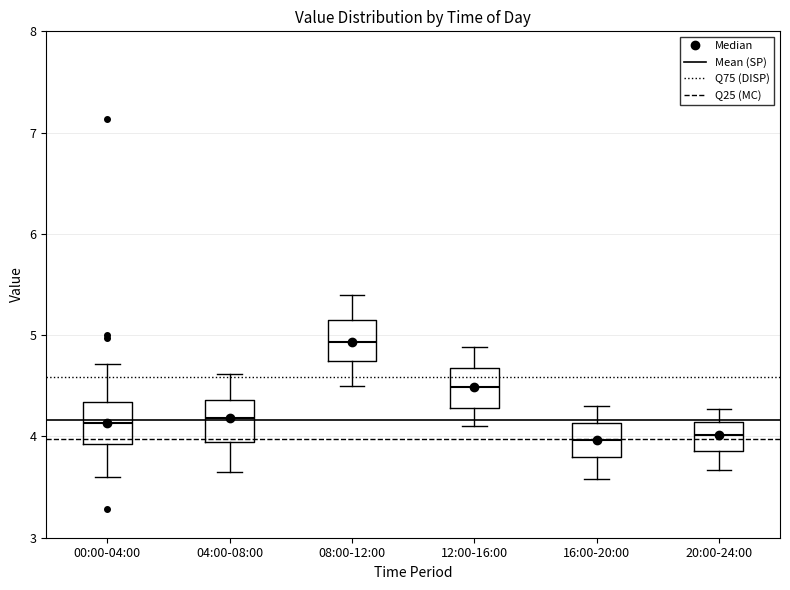

Reading left to right, read every box against the y-axis: the position of its median line, the range the box covers, and the ends of its whiskers. The values are not printed on the chart, so give them approximately, as read against the axis.

00:00-04:00: median 4.1, box 3.9 to 4.3, whiskers 3.6 to 4.7
04:00-08:00: median 4.2, box 3.9 to 4.4, whiskers 3.7 to 4.6
08:00-12:00: median 4.9, box 4.7 to 5.2, whiskers 4.5 to 5.4
12:00-16:00: median 4.5, box 4.3 to 4.7, whiskers 4.1 to 4.9
16:00-20:00: median 4.0, box 3.8 to 4.1, whiskers 3.6 to 4.3
20:00-24:00: median 4.0, box 3.9 to 4.1, whiskers 3.7 to 4.3